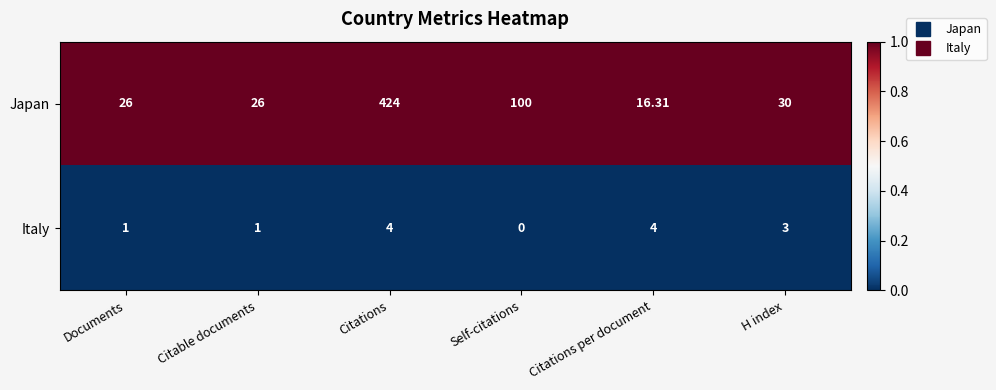

Which label corresponds to the smallest value in the chart?

Self-citations